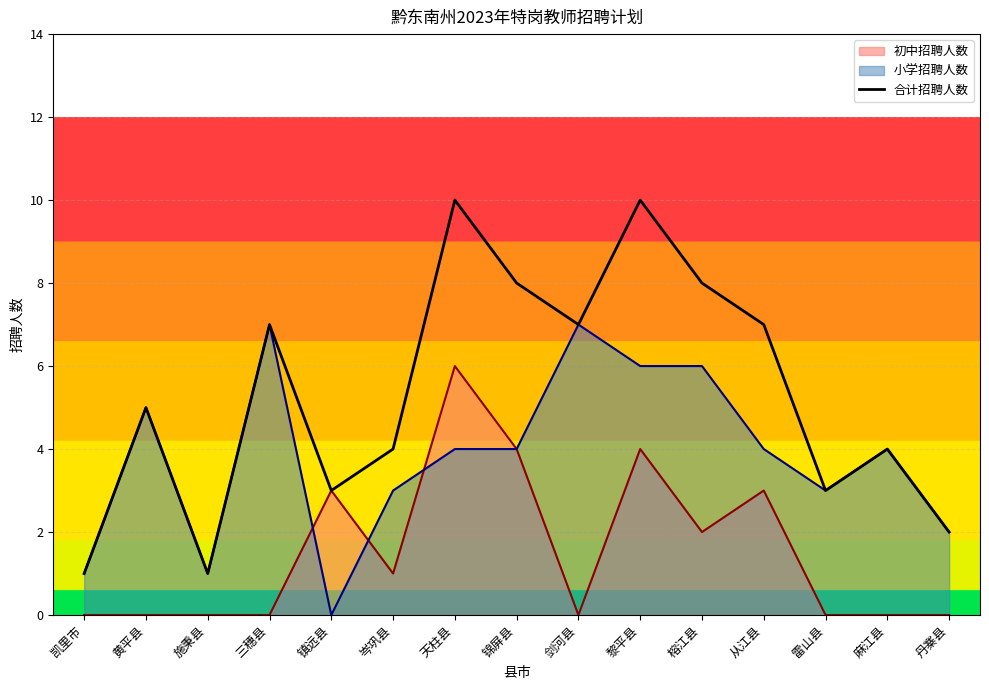

Rank the categories by value from highest to lowest.

天柱县, 黎平县, 锦屏县, 榕江县, 三穗县, 剑河县, 从江县, 黄平县, 岑巩县, 麻江县, 镇远县, 雷山县, 丹寨县, 凯里市, 施秉县